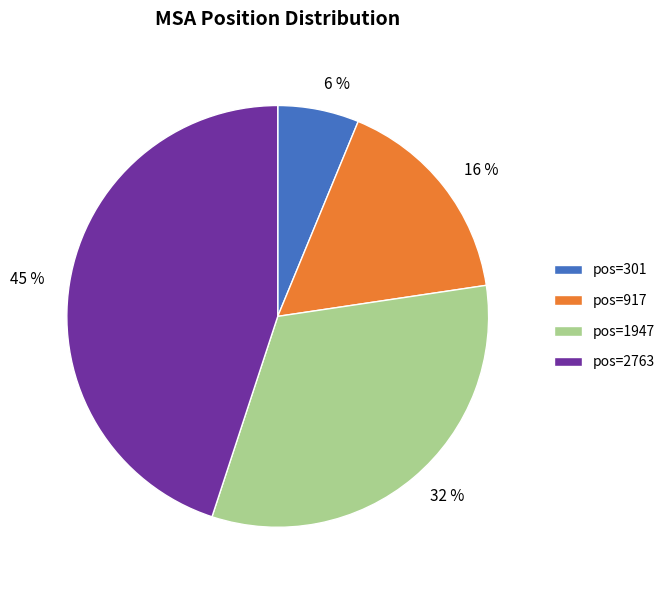

Count the number of slices in the pie.

4